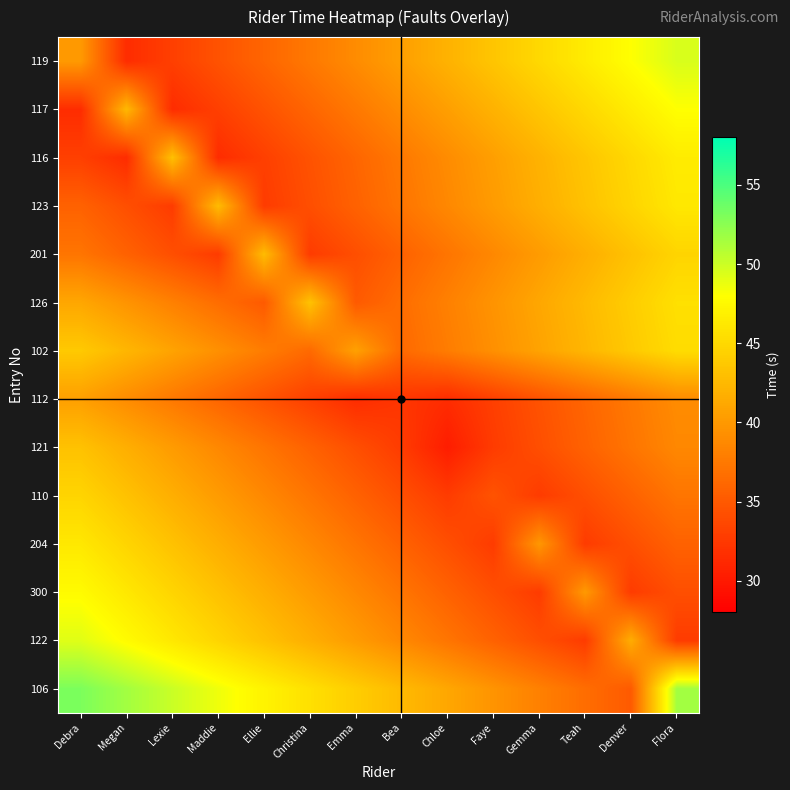

What is the spread (max minus min) of values at Teah?

13.8